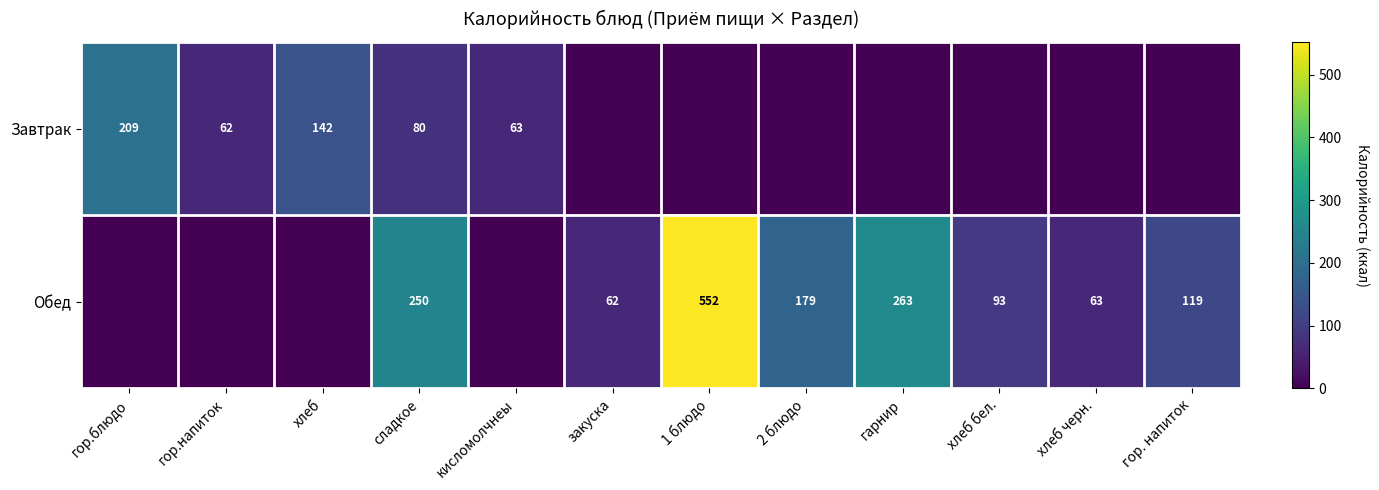

At сладкое, list the series in order from smallest to largest.

Завтрак, Обед